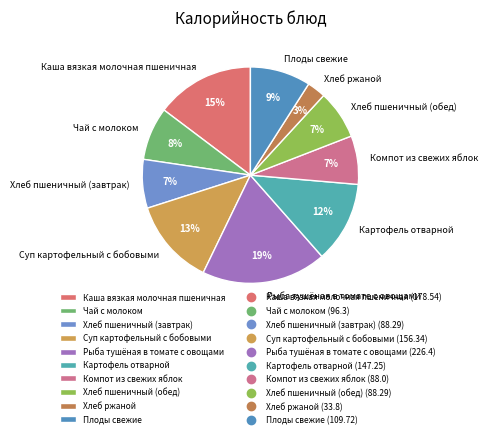

True or false: Хлеб ржаной accounts for 10% of the total.

False